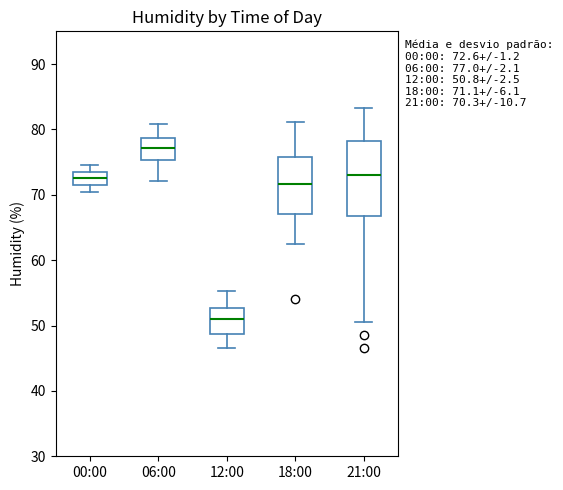

Which box's median line is the lowest?

12:00